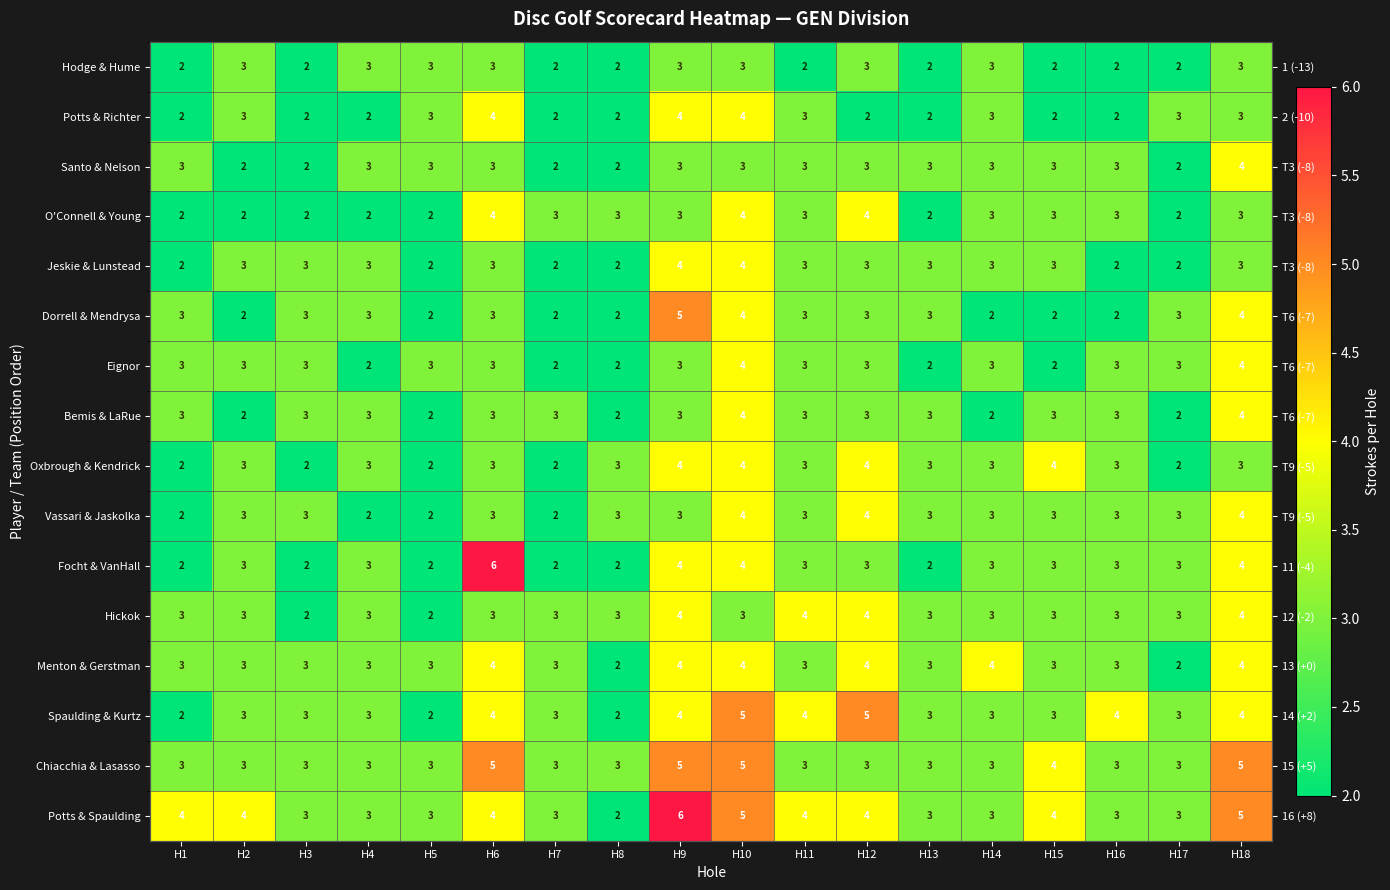

At how many categories does at least one series exceed 2?

18